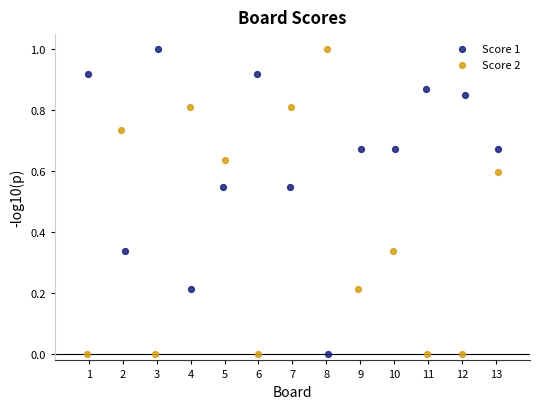

What are all the series names shown in the legend?

Score 1, Score 2